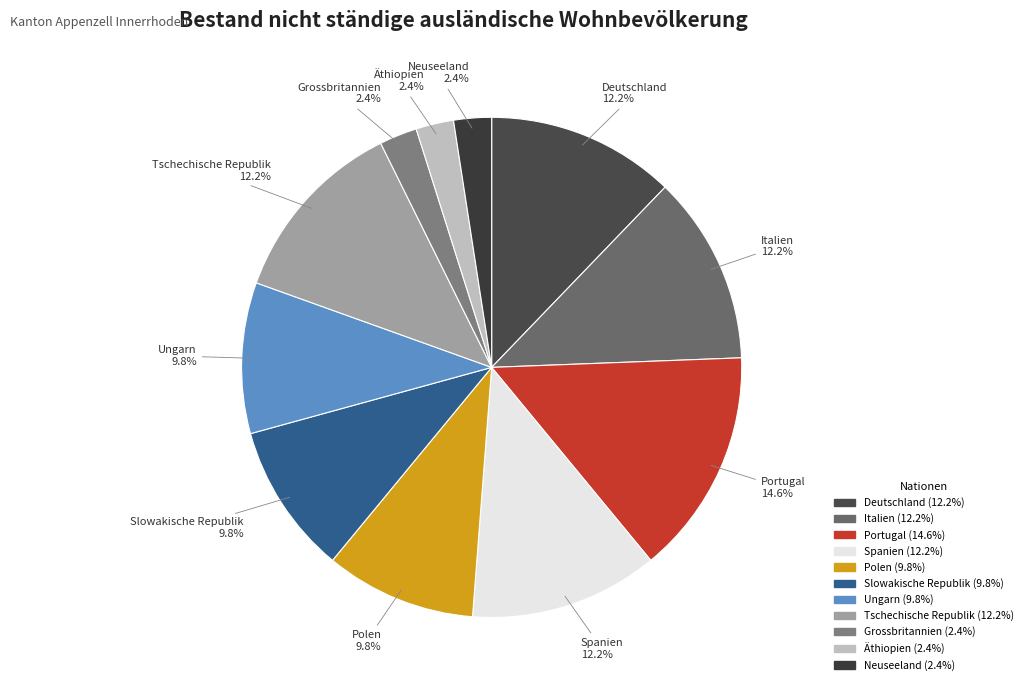

Approximately how many times larger is the value at Italien compared to Polen?

1.2